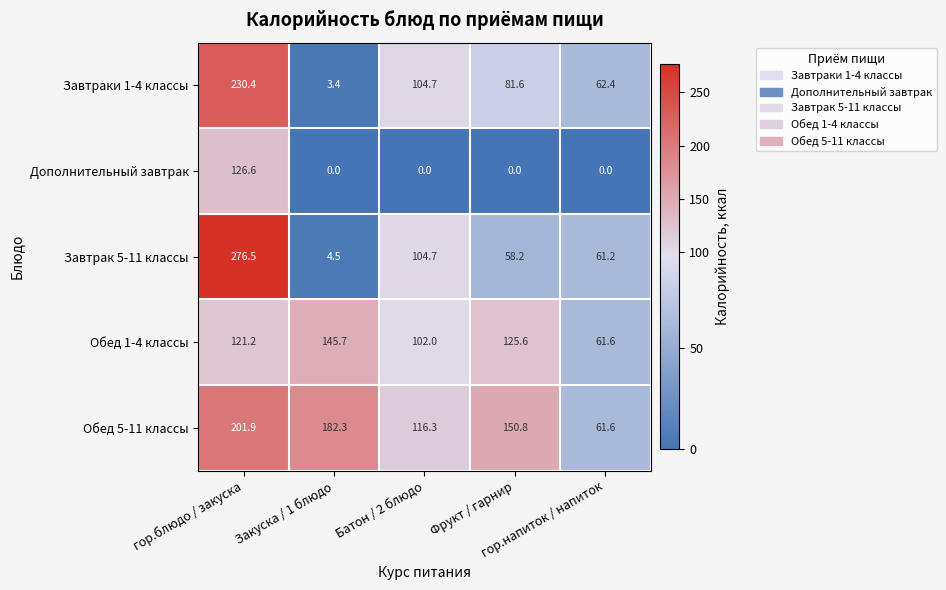

What is the difference between the maximum and second lowest values in the Дополнительный завтрак series?

126.6